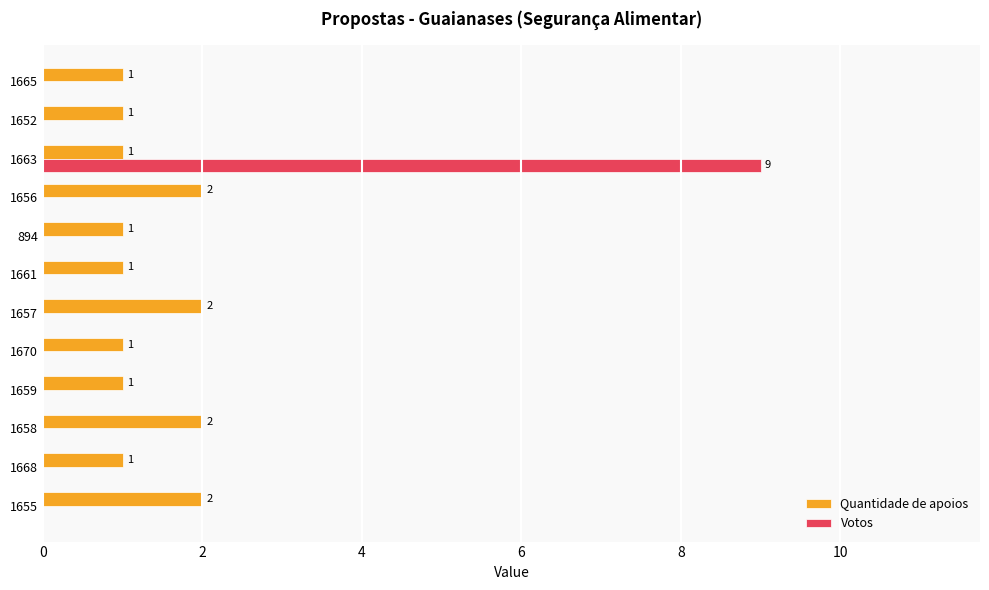

The value of Quantidade de apoios at 1655 is 3. True or false?

False